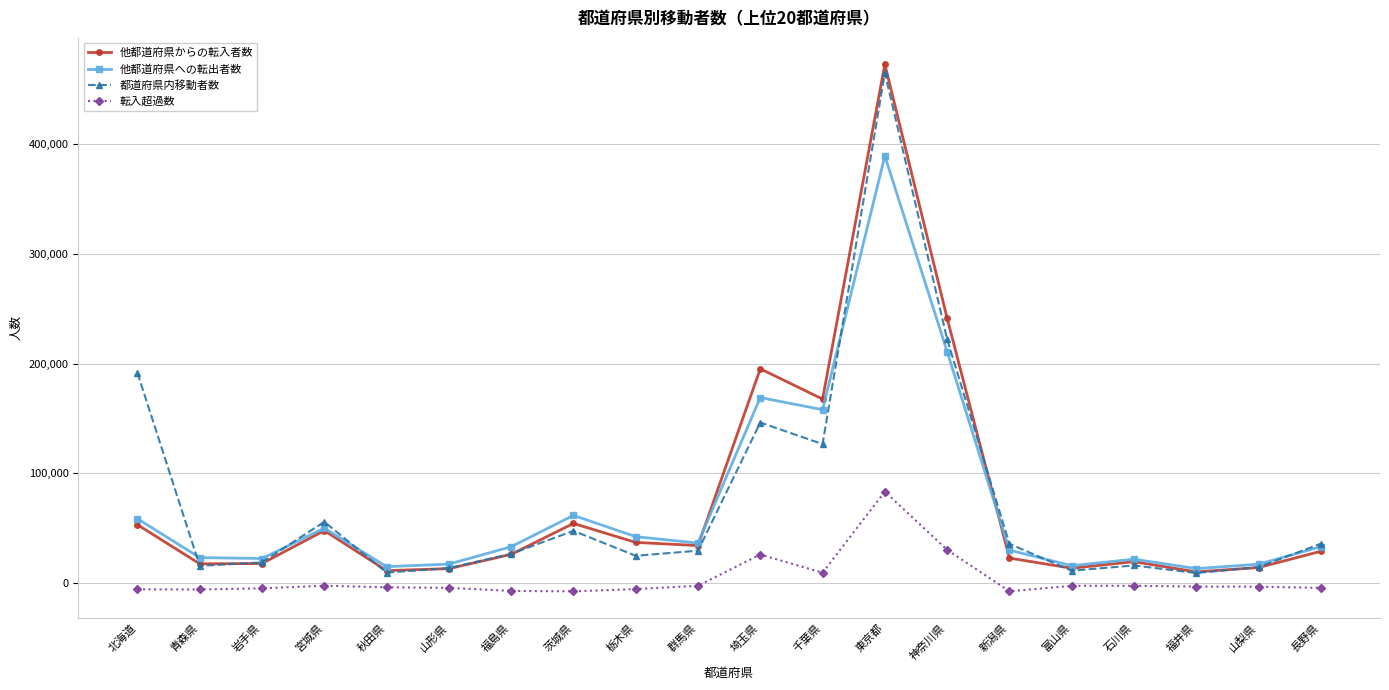

True or false: 都道府県内移動者数 has more than 1 interior local peaks.

True